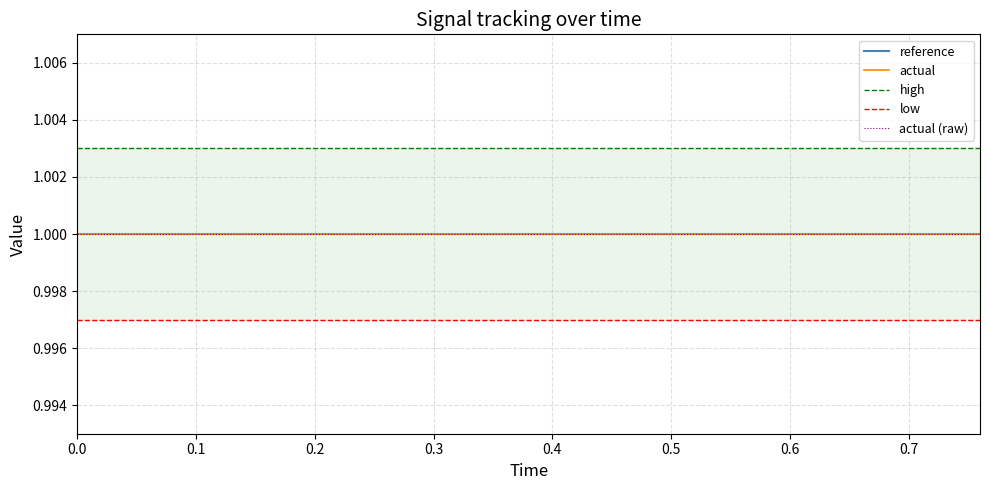

True or false: reference and low cross at least once.

False